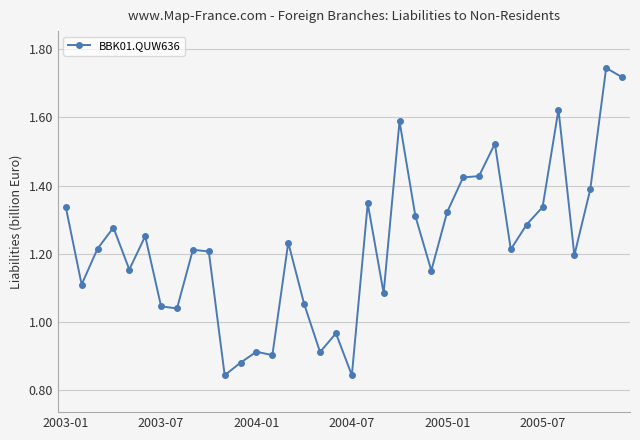

True or false: the data has more than 0 interior local peaks.

True